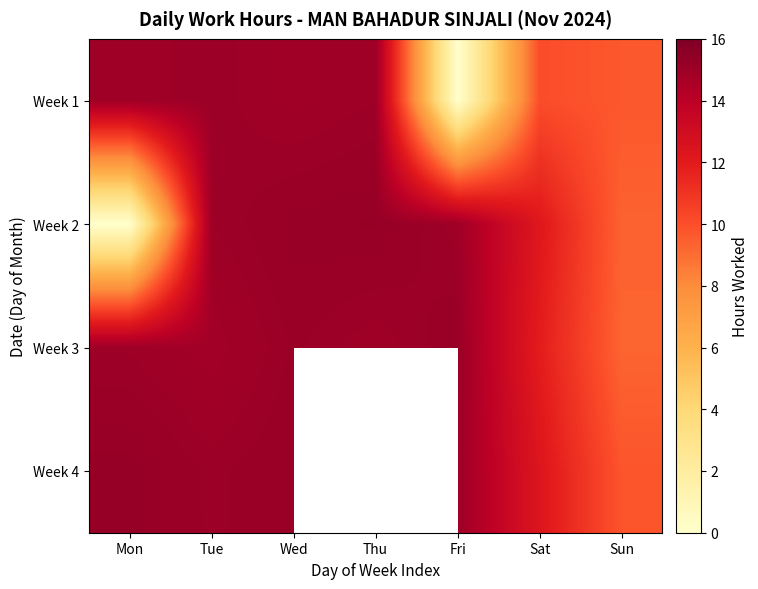

Is the value of Week 3 at Fri greater than the value of Week 1 at Thu?

Yes